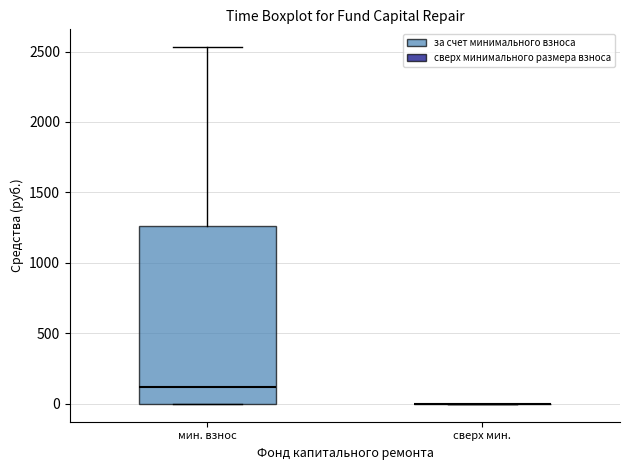

Comparing the boxes themselves (not the whiskers), which one is the tallest?

мин. взнос